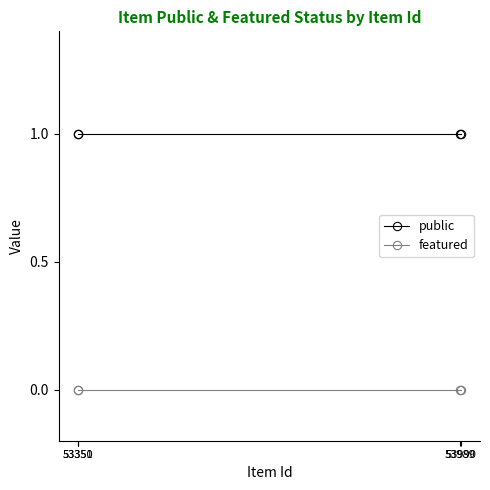

List the series in order of their overall mean, highest first.

public, featured